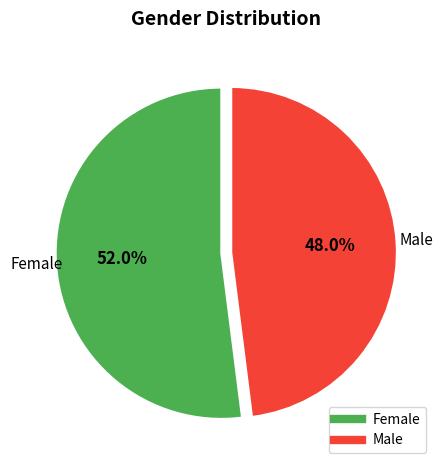

Count the number of slices in the pie.

2